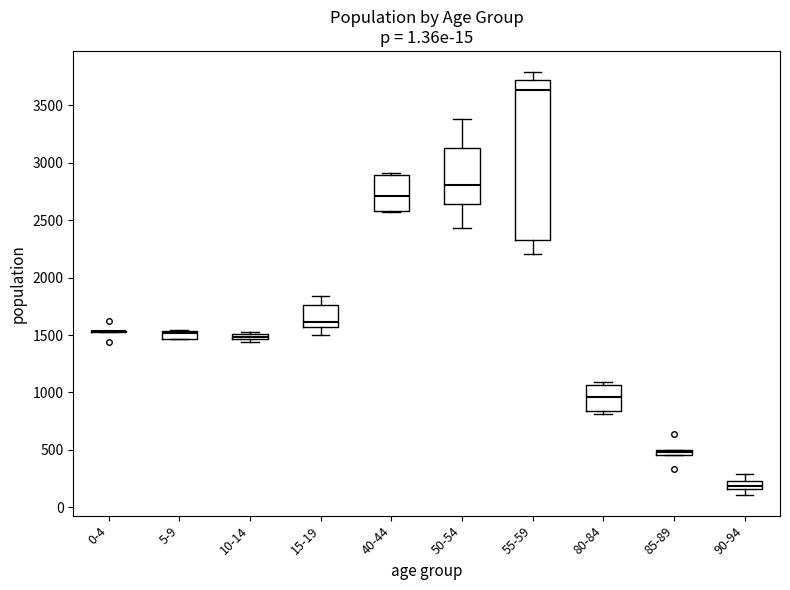

Comparing the boxes themselves (not the whiskers), which one is the tallest?

55-59